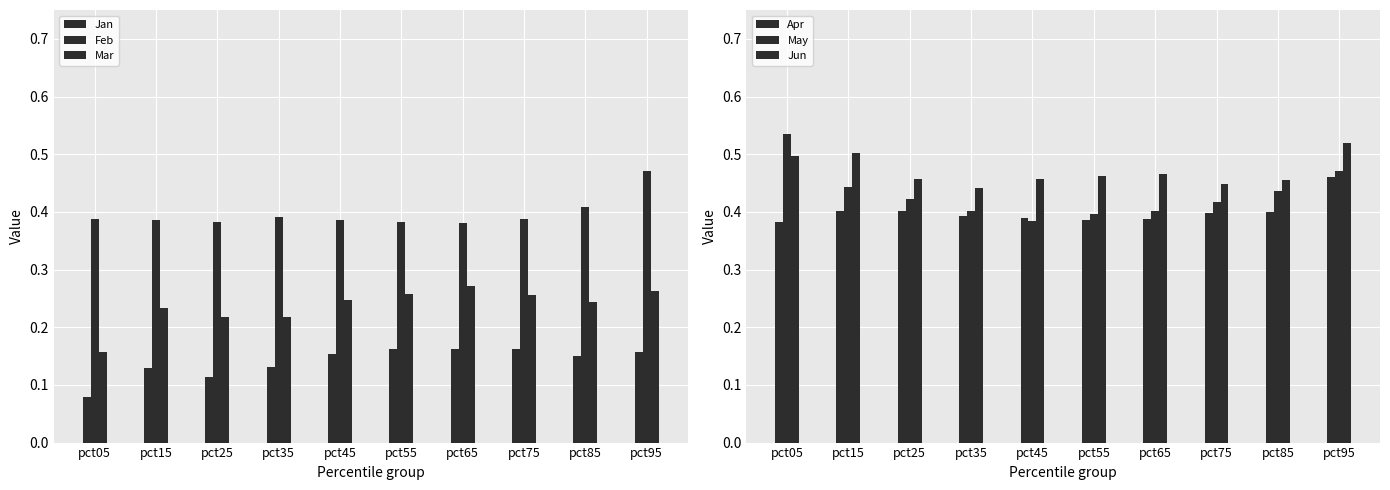

Reading left to right, what are all the values shown in this chart?

Jan: 0.1	0.1	0.1	0.1	0.2	0.2	0.2	0.2	0.2	0.2
Feb: 0.4	0.4	0.4	0.4	0.4	0.4	0.4	0.4	0.4	0.5
Mar: 0.2	0.2	0.2	0.2	0.2	0.3	0.3	0.3	0.2	0.3
Apr: 0.4	0.4	0.4	0.4	0.4	0.4	0.4	0.4	0.4	0.5
May: 0.5	0.4	0.4	0.4	0.4	0.4	0.4	0.4	0.4	0.5
Jun: 0.5	0.5	0.5	0.4	0.5	0.5	0.5	0.4	0.5	0.5